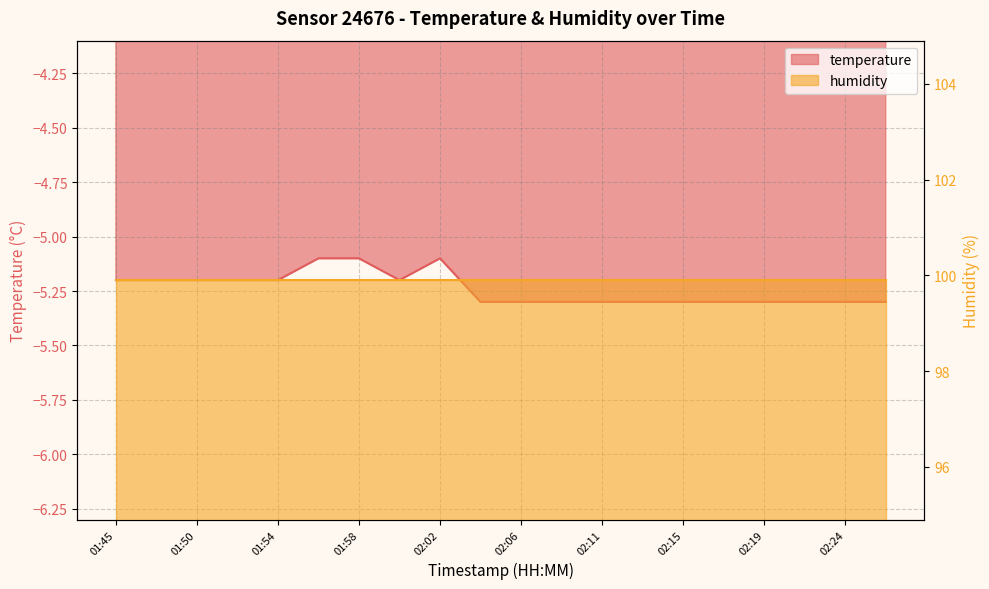

What is the difference between the maximum and second lowest values?

0.2